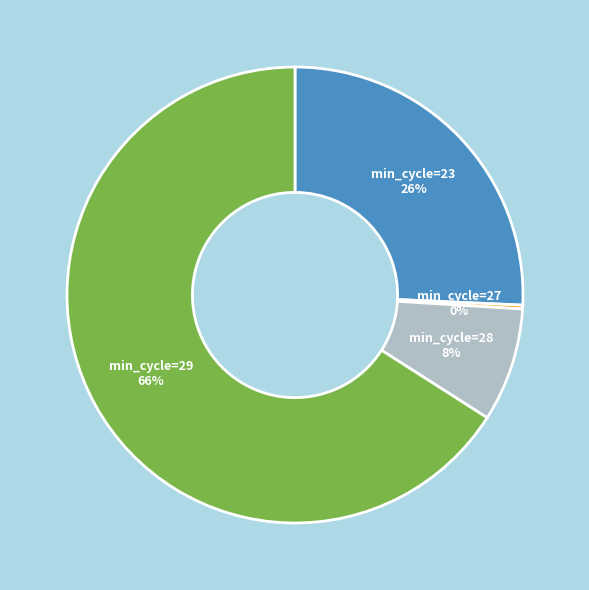

What is the largest slice in the pie chart?

min_cycle=29